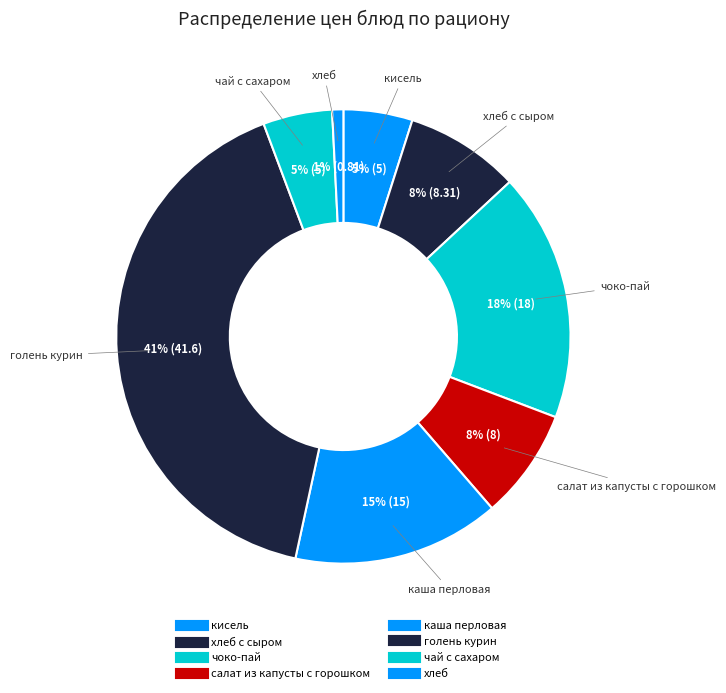

Which category has the biggest portion of the pie?

голень курин